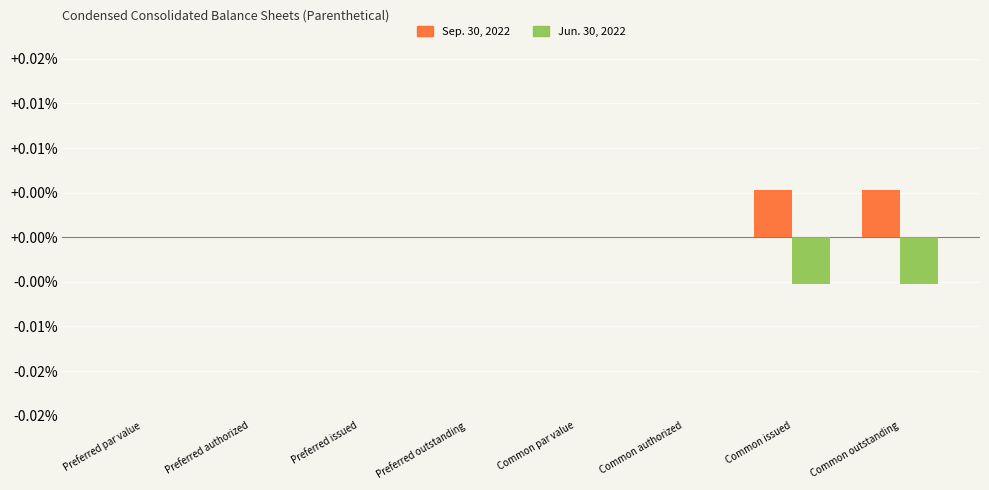

Between Preferred par value and Common outstanding, which series saw the biggest shift?

Sep. 30, 2022